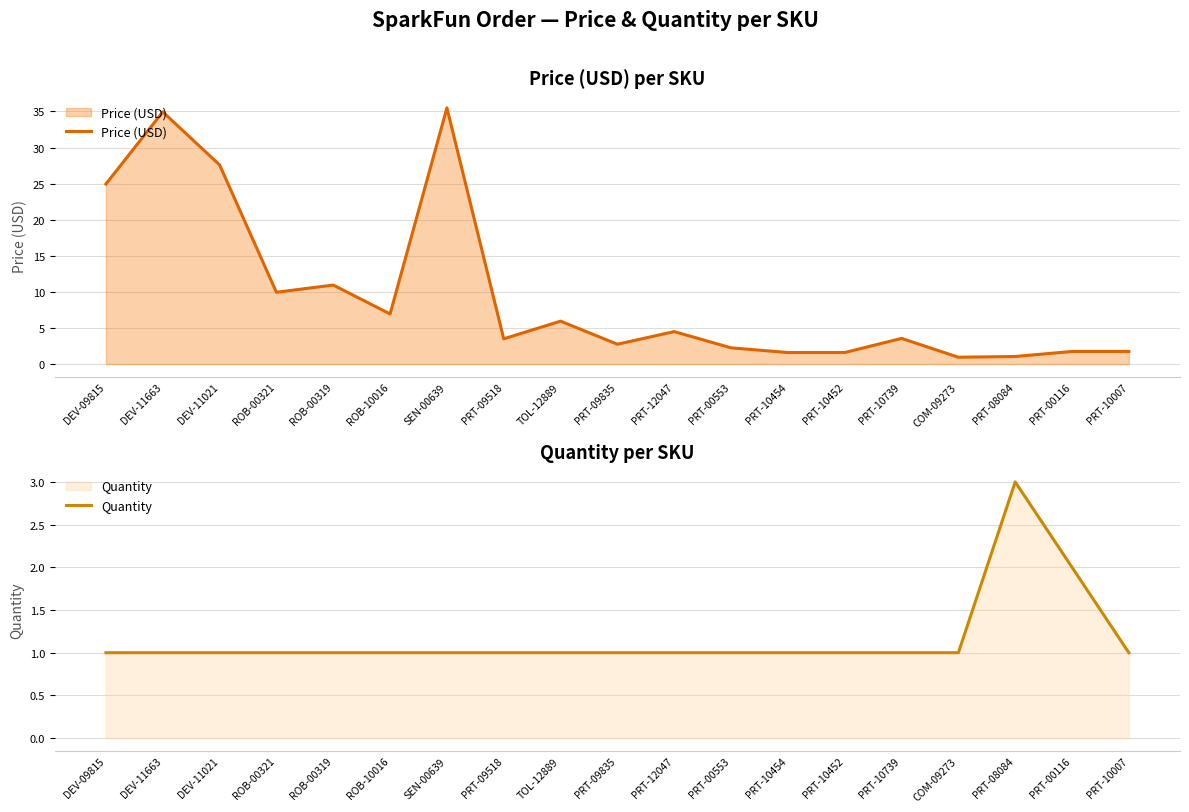

Which category has the lowest value in the Price (USD) series?

COM-09273